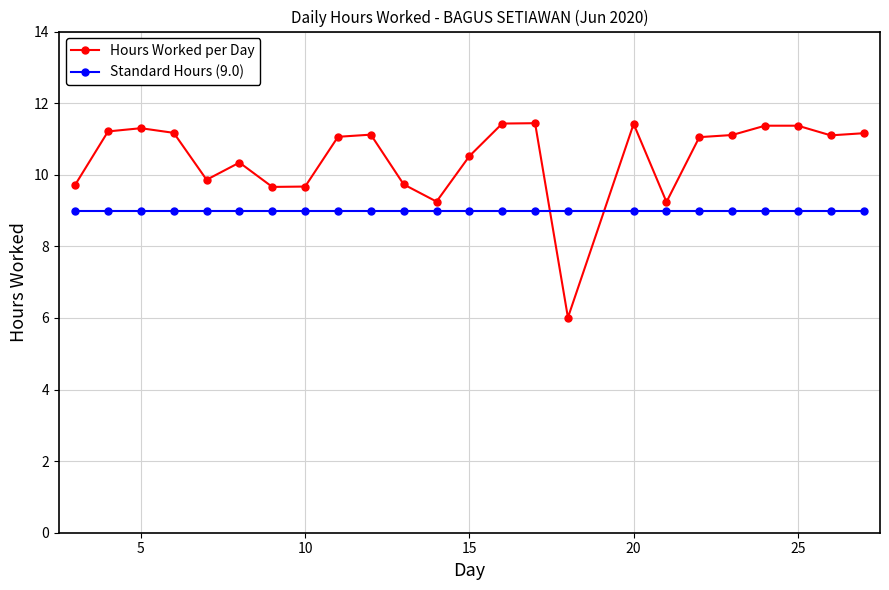

Which series has the widest spread of values?

Hours Worked per Day